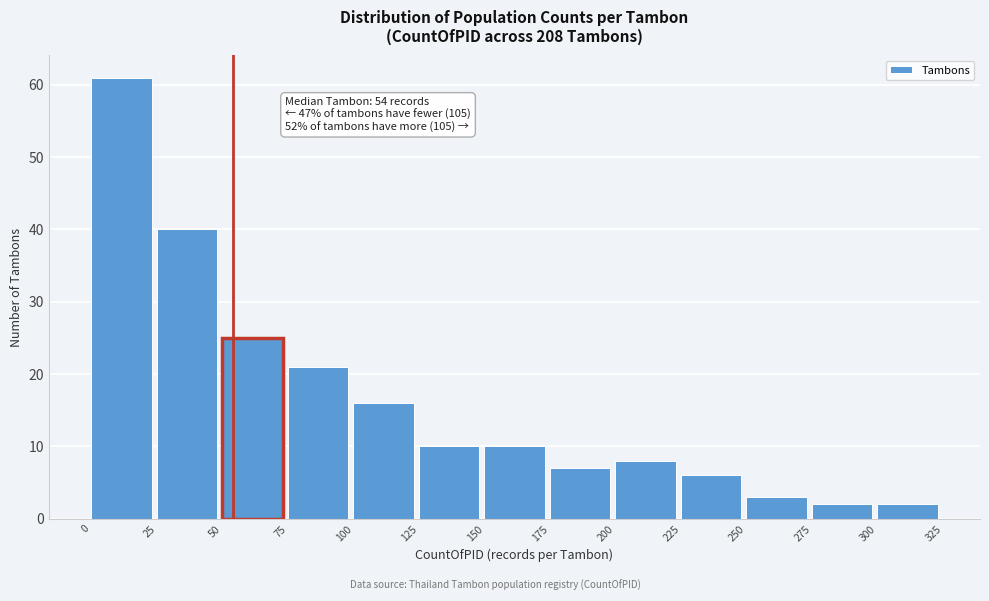

Which range on the x-axis has the tallest bar?

0 to 25